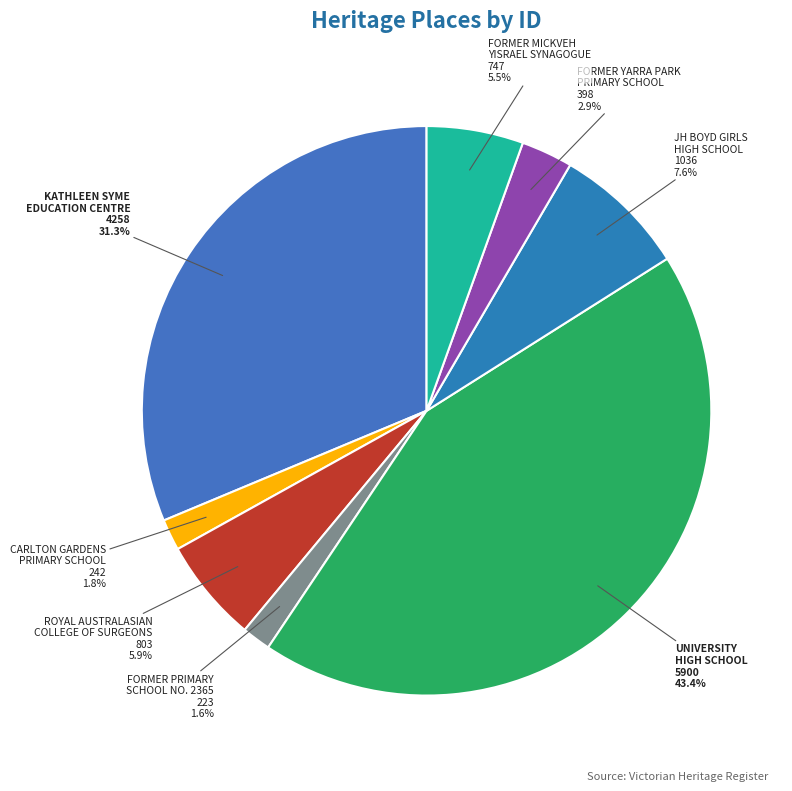

How many slices are in this pie chart?

8